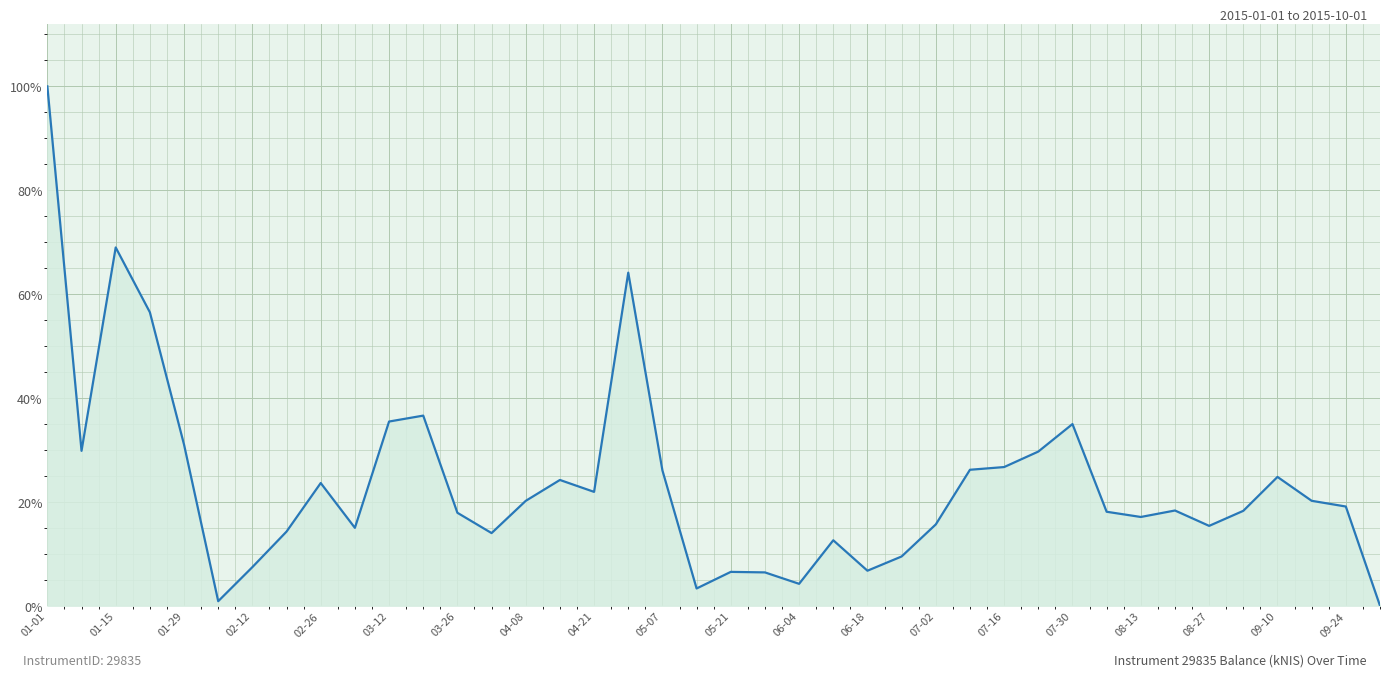

Does the chart have visible grid lines?

Yes